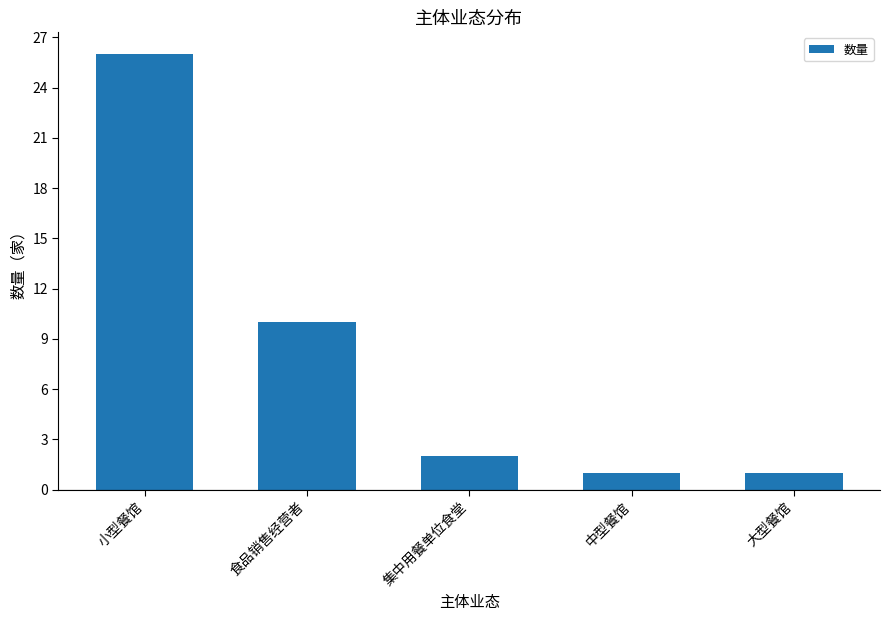

What is the value of the 4th bar from the left?

1